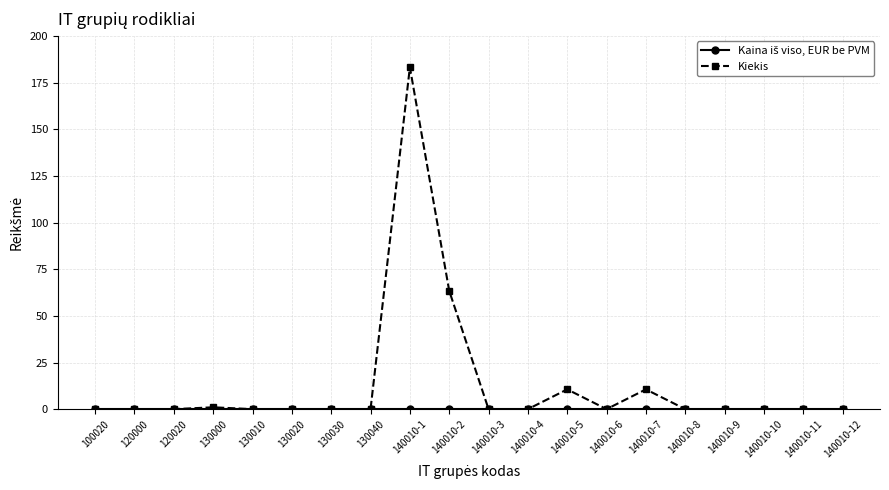

What is the total value across all series at 140010-1?

183.2